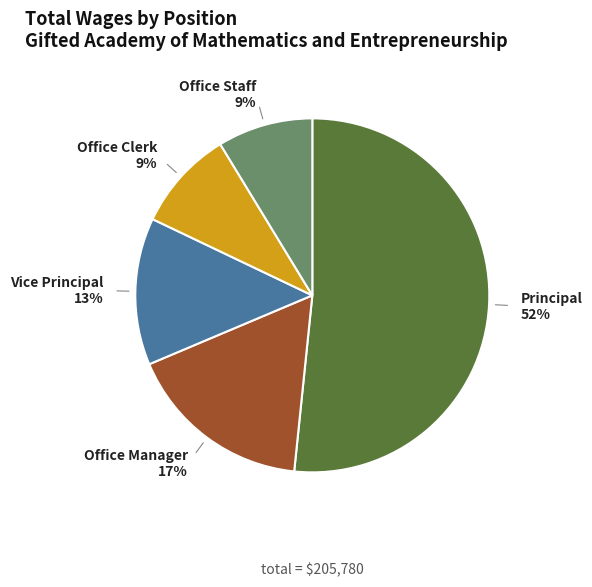

Which slice is the largest?

Principal